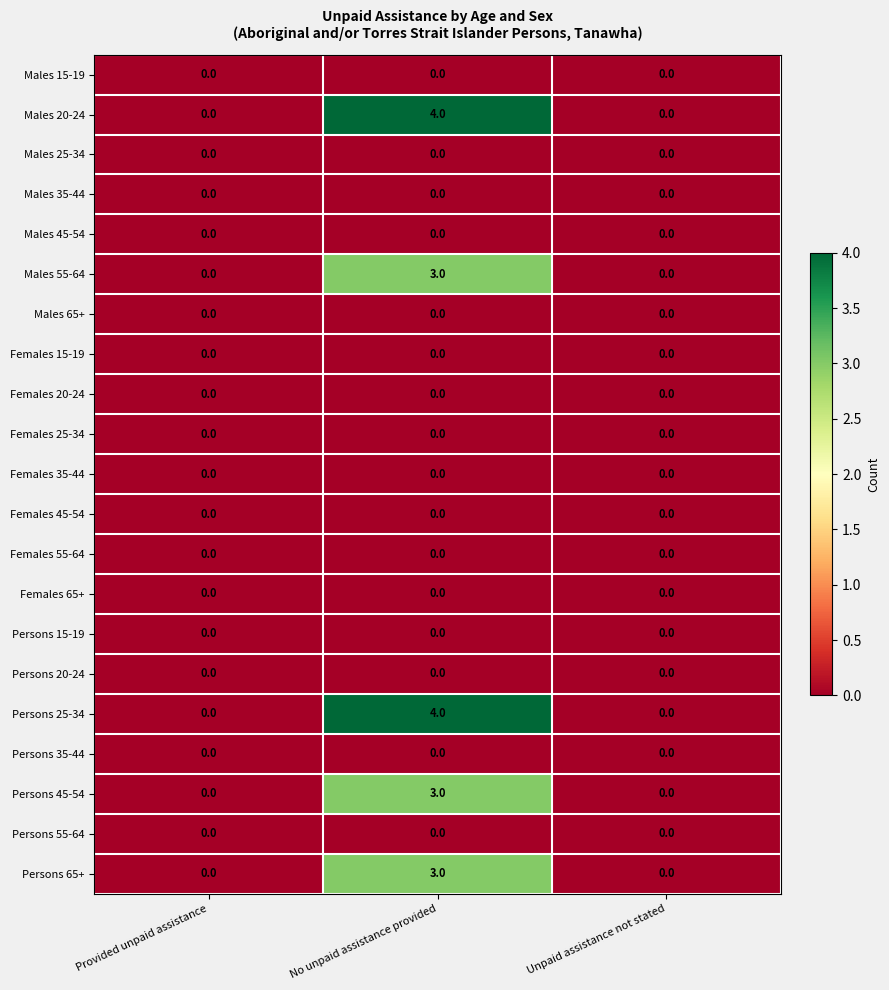

Is the value of Females 55-64 at No unpaid assistance provided greater than the value of Persons 25-34 at No unpaid assistance provided?

No